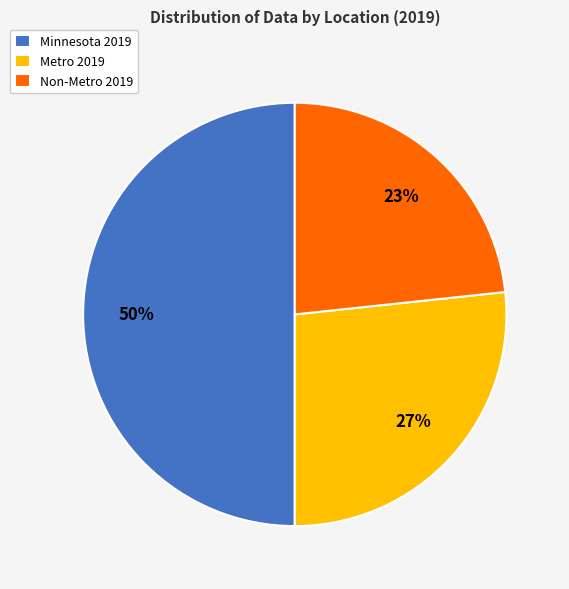

Which has a higher value, Minnesota 2019 or Non-Metro 2019?

Minnesota 2019